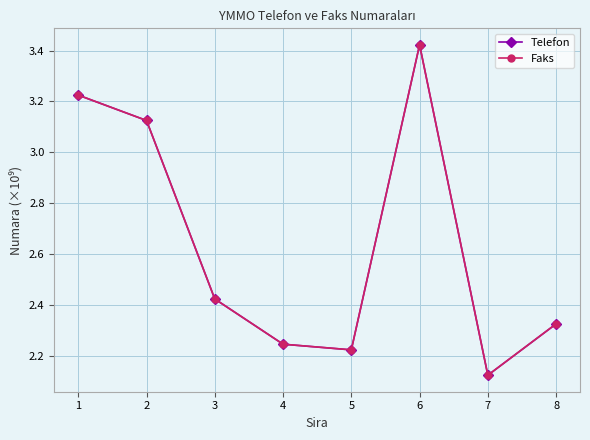

What is the total value across all series at 4?

4.5